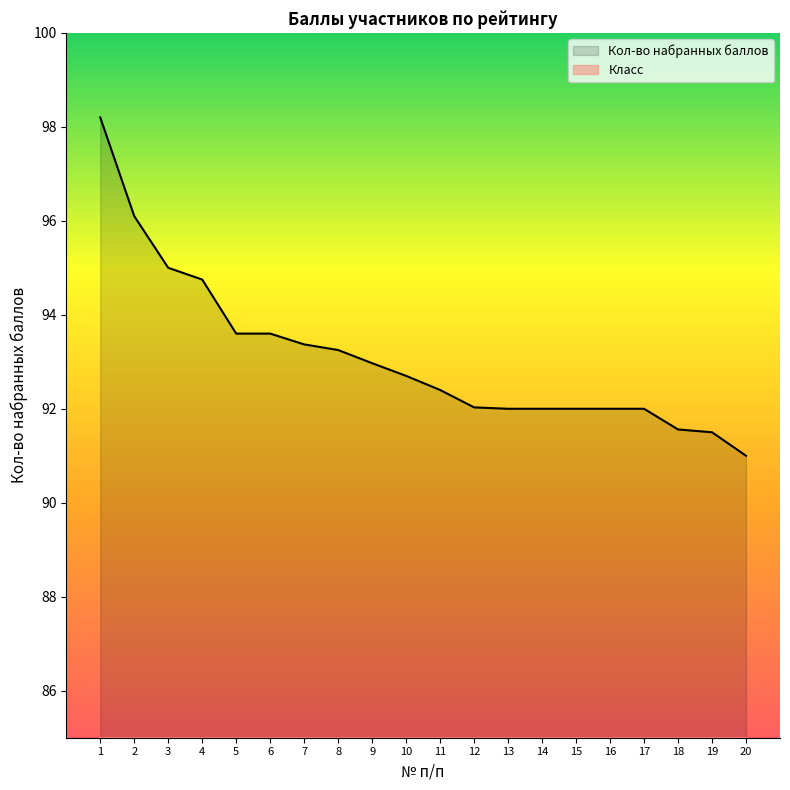

What is the value of the 15th point from the left?

92.0